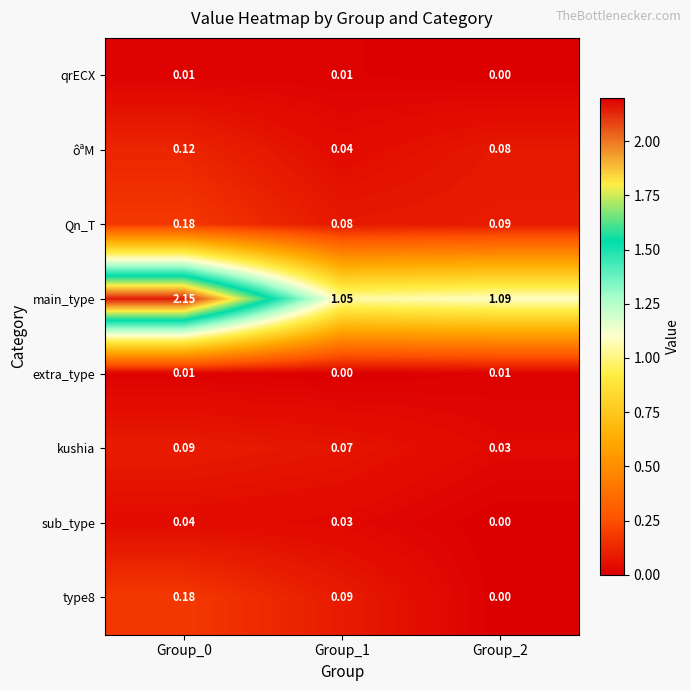

How many positive values does the sub_type series have?

2